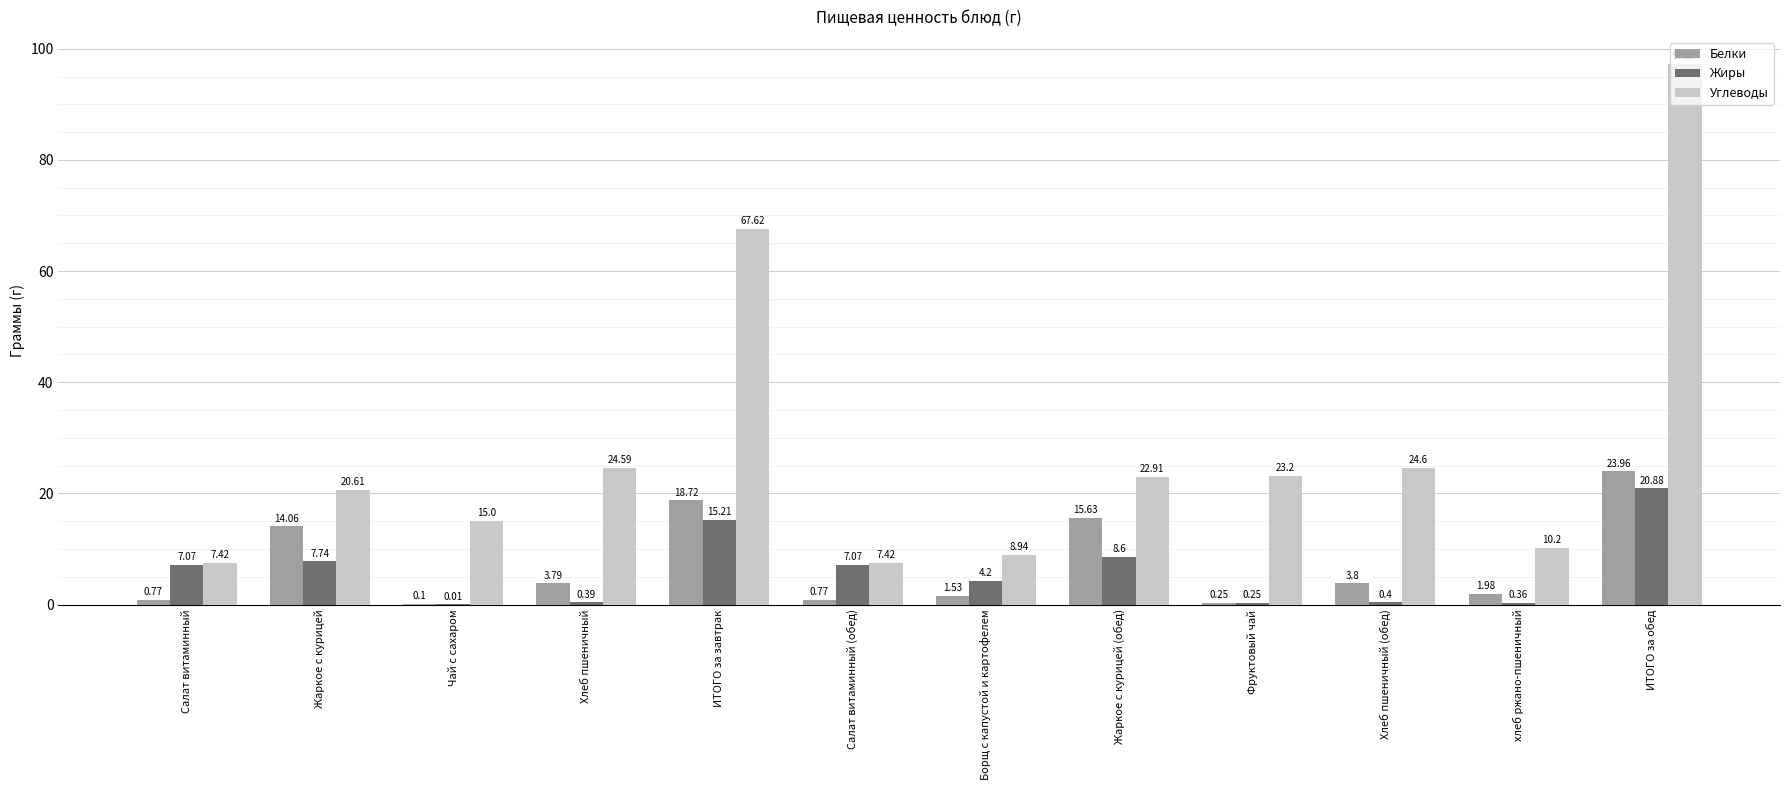

What is the difference between the Белки values at Хлеб пшеничный and ИТОГО за обед?

20.2